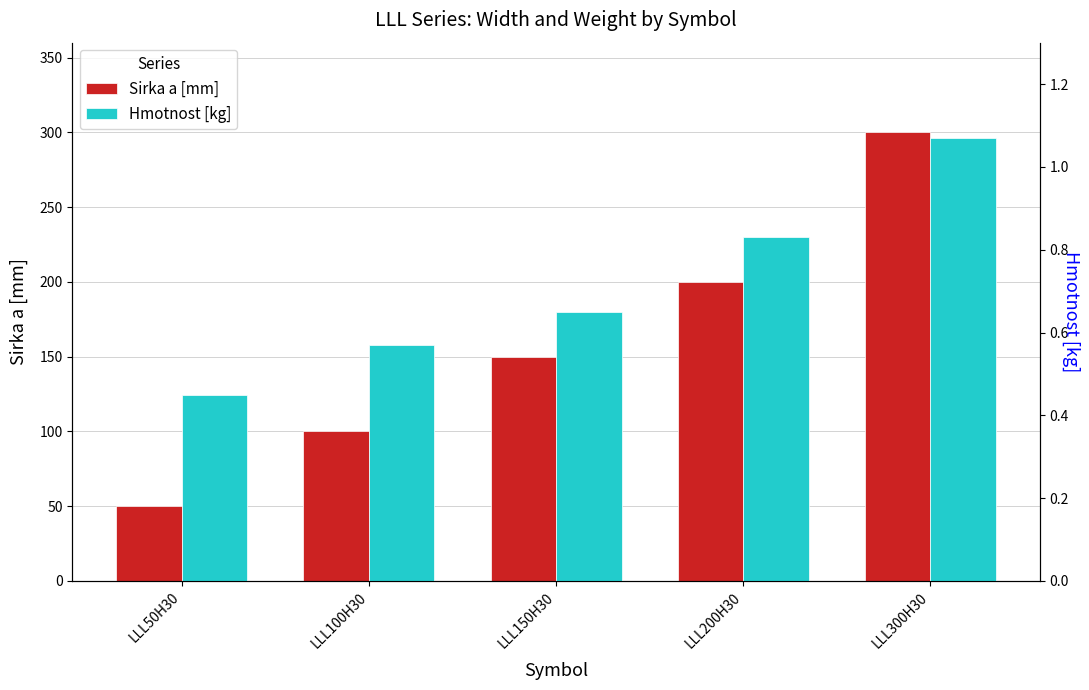

What is the value of the Hmotnost [kg] bar at the 5th from the left?

1.1